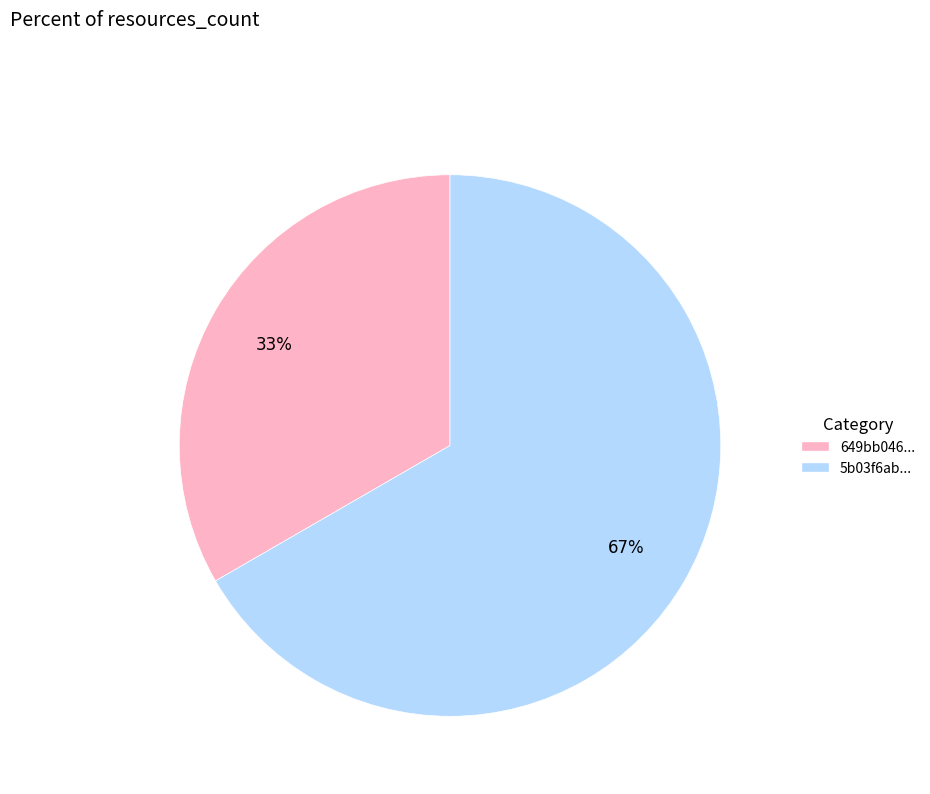

Is there a majority slice in this chart?

Yes